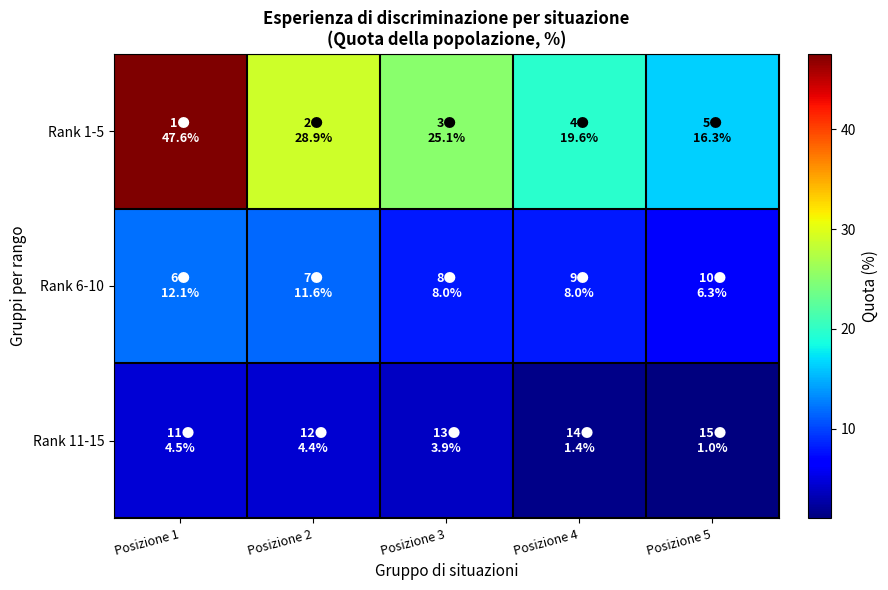

How many data points does each series have?

5